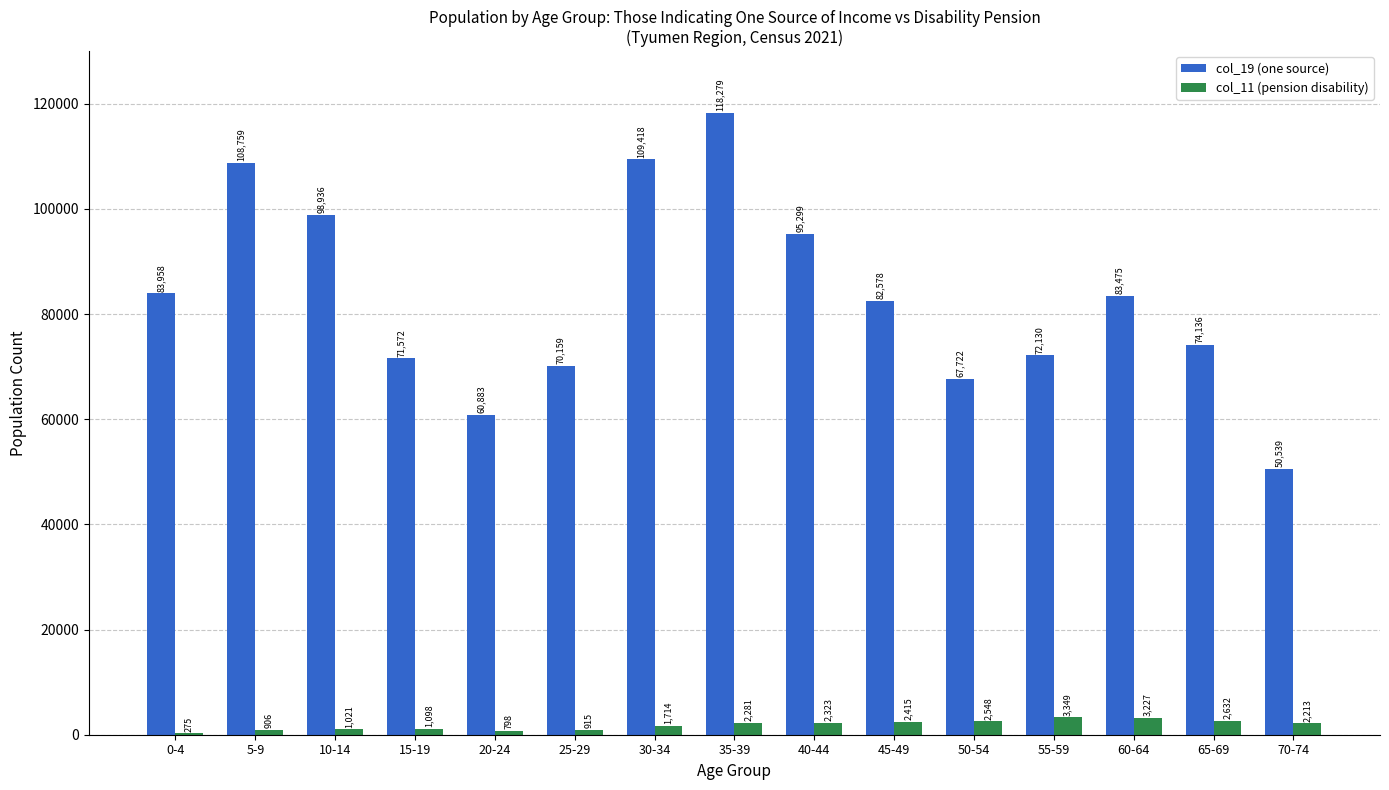

Reading left to right, transcribe all the data shown in this chart.

col_19 (one source): 0-4=83958	5-9=108759	10-14=98936	15-19=71572	20-24=60883	25-29=70159	30-34=109418	35-39=118279	40-44=95299	45-49=82578	50-54=67722	55-59=72130	60-64=83475	65-69=74136	70-74=50539
col_11 (pension disability): 0-4=275	5-9=906	10-14=1021	15-19=1098	20-24=798	25-29=915	30-34=1714	35-39=2281	40-44=2323	45-49=2415	50-54=2548	55-59=3349	60-64=3227	65-69=2632	70-74=2213